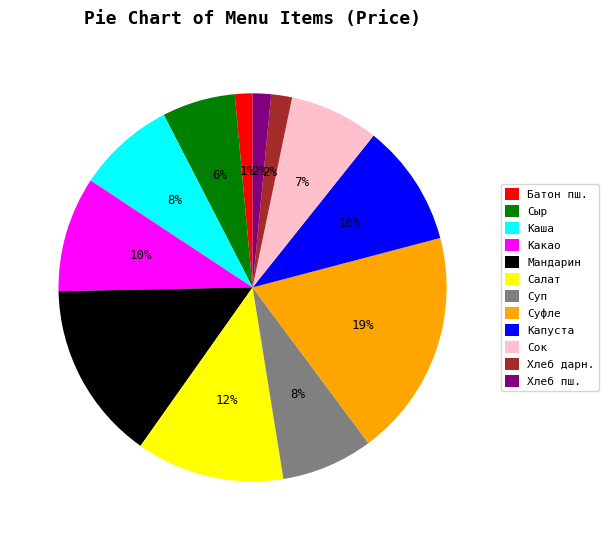

How many slices are in this pie chart?

12